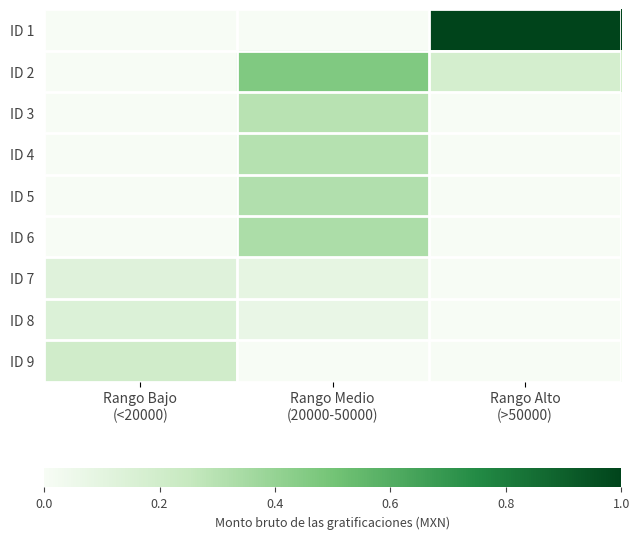

Between Rango Bajo
(<20000) and Rango Alto
(>50000), which is larger?

Rango Alto
(>50000)